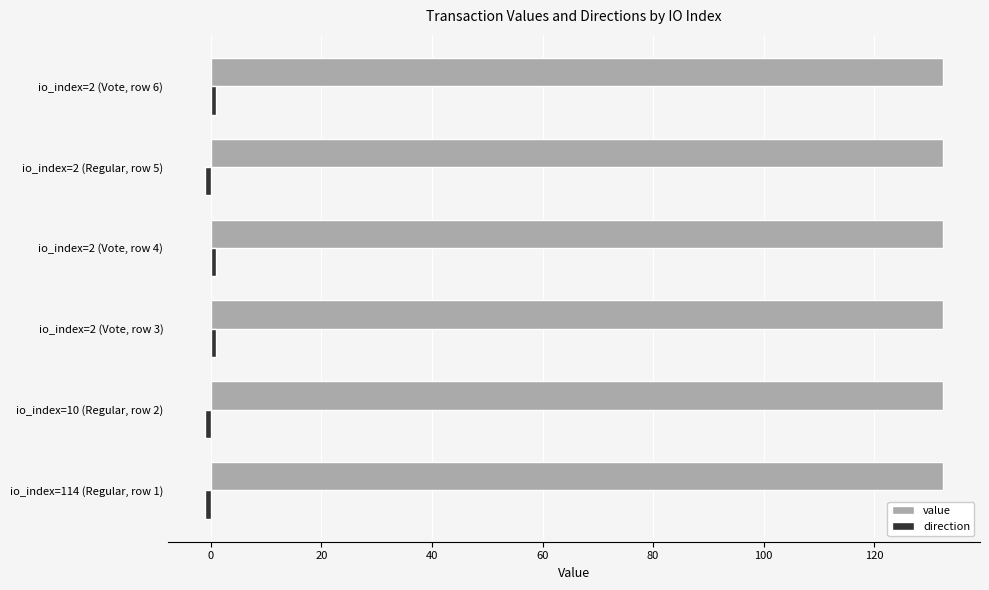

Which series has the largest total across all categories?

value